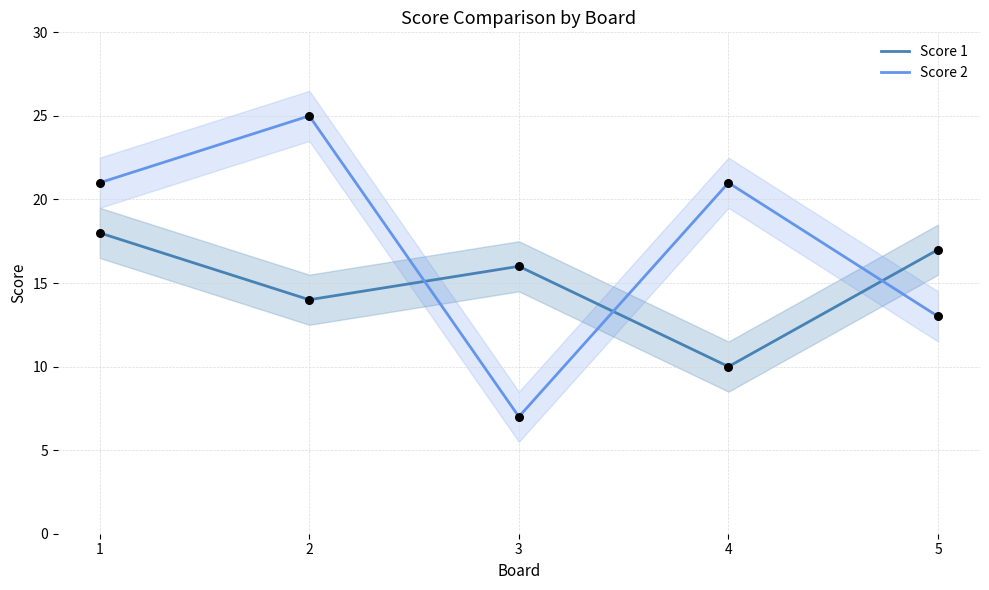

Which series has the largest total across all categories?

Score 2